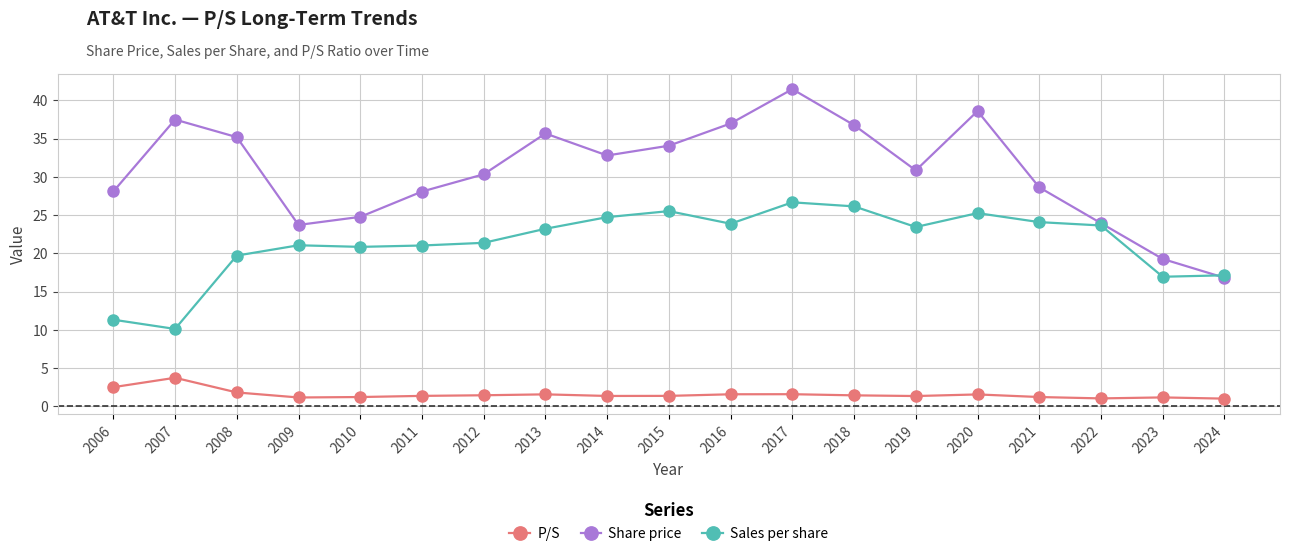

At which category does Sales per share reach its first local valley?

2007